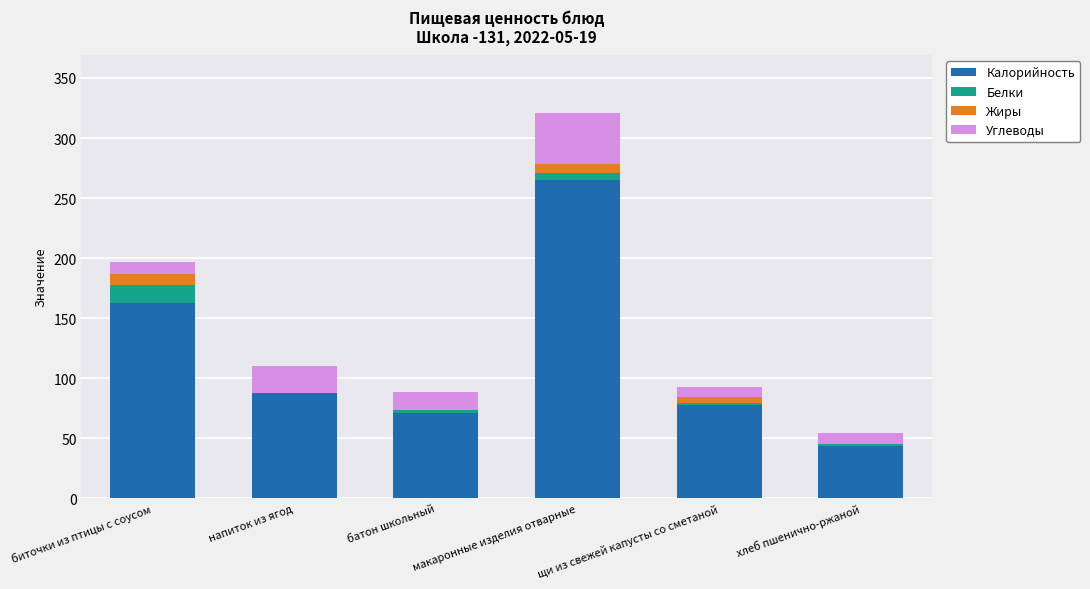

Which category has the highest value in the Калорийность series?

макаронные изделия отварные